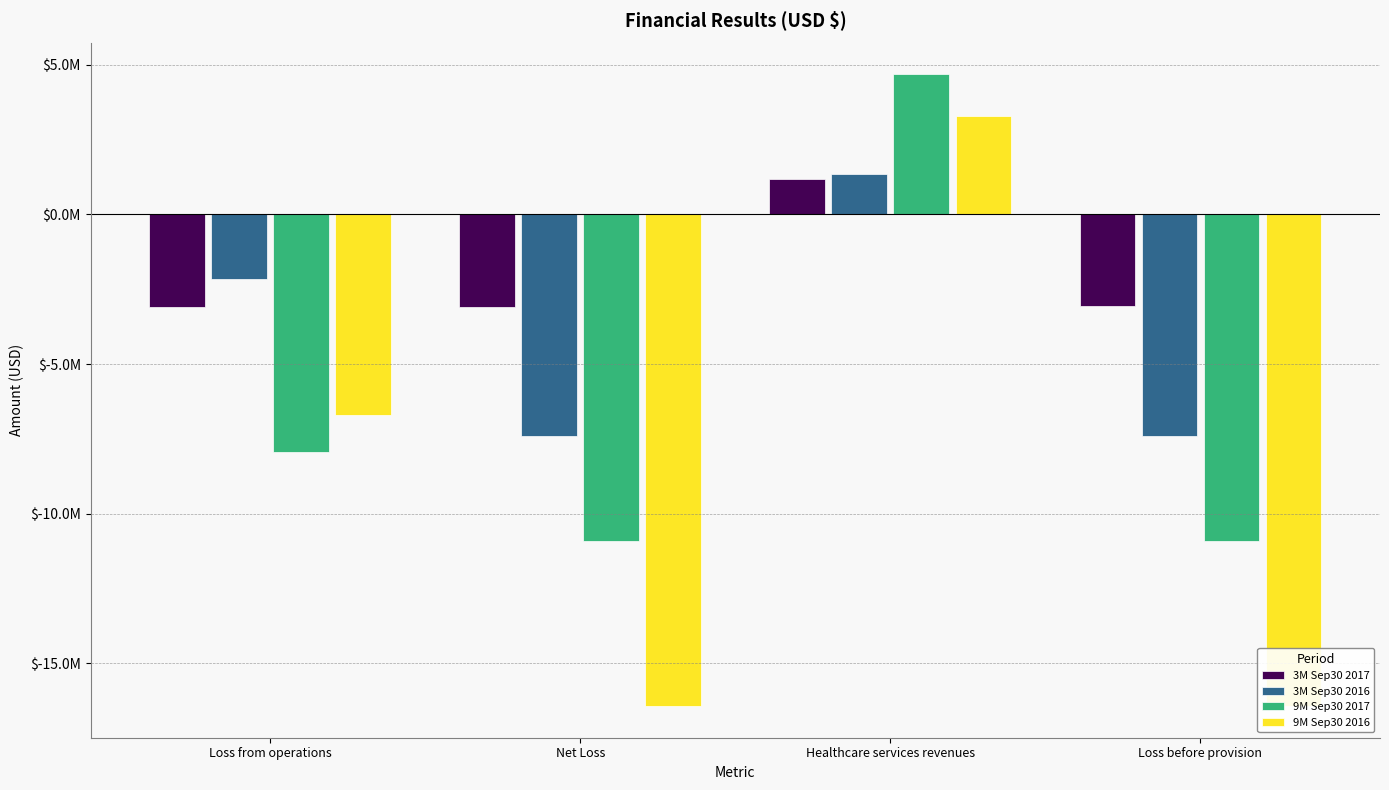

Where does the 3M Sep30 2016 series first go above -2150000?

Healthcare services revenues